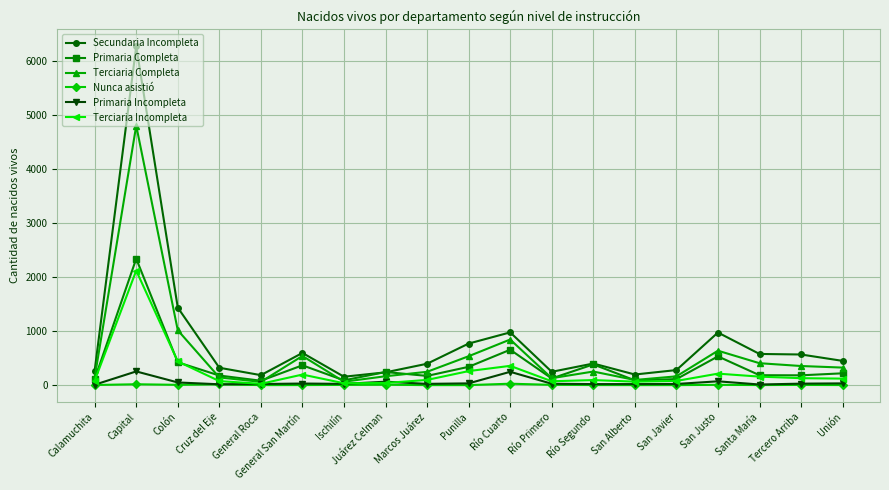

The Terciaria Completa series shows 353 at Tercero Arriba. True or false?

True